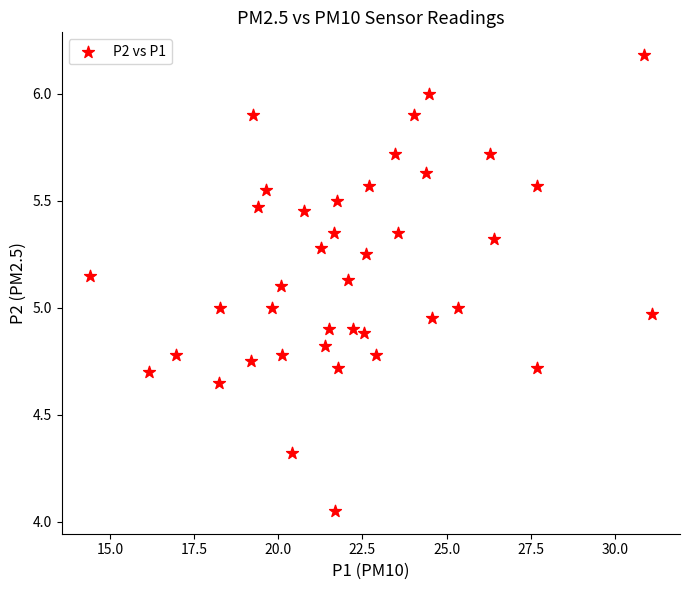

What is the range of Y values (max minus min)?

2.1